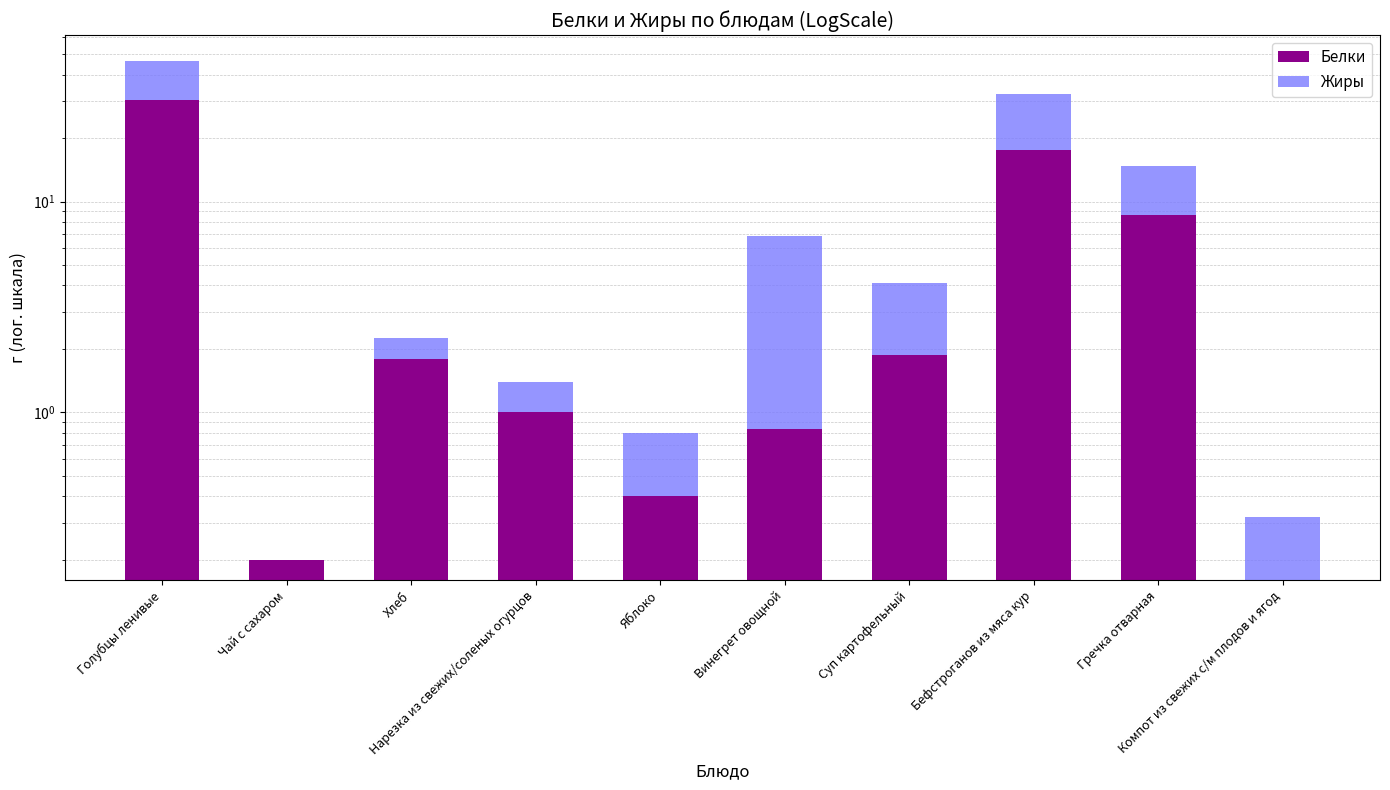

Reading left to right, what are all the values shown in this chart?

Белки: 30.4	0.2	1.8	1.0	0.4	0.8	1.9	17.6	8.6	0.2
Жиры: 15.9	0.0	0.4	0.4	0.4	6.0	2.3	14.6	6.1	0.2